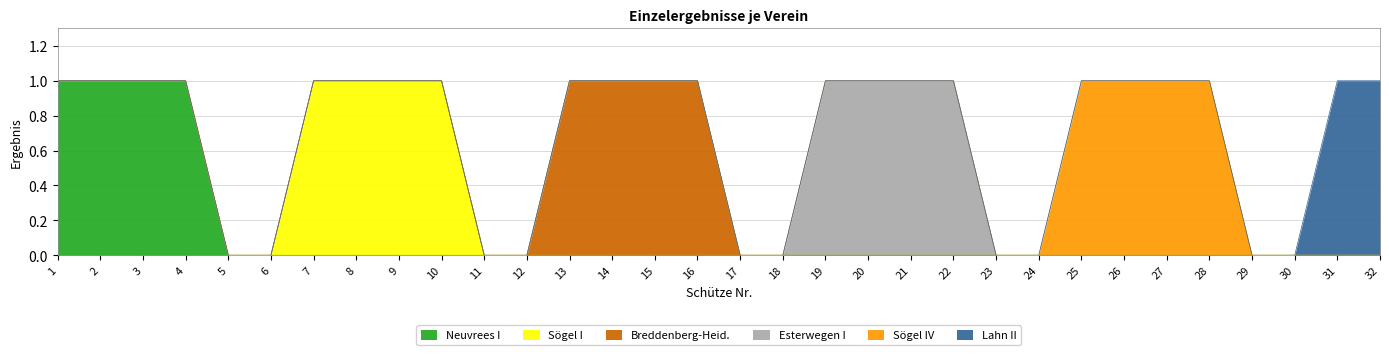

Which category has the lowest value across all series?

5